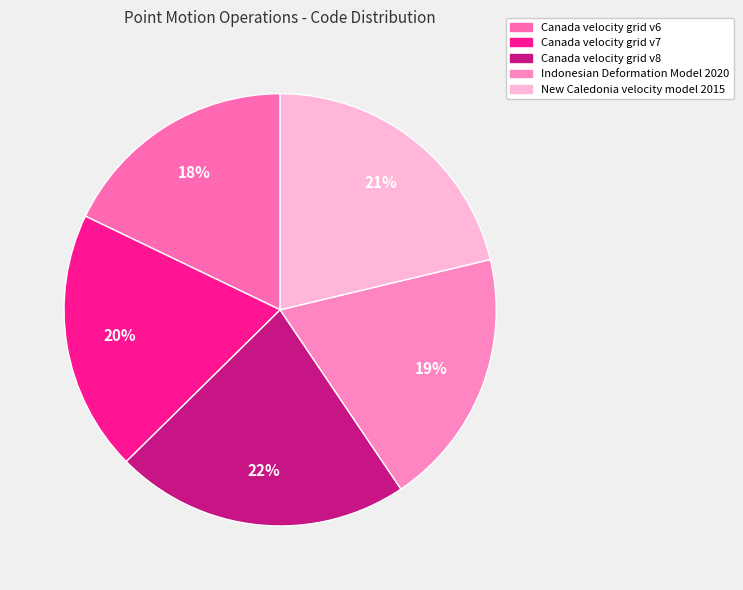

Count the number of slices in the pie.

5